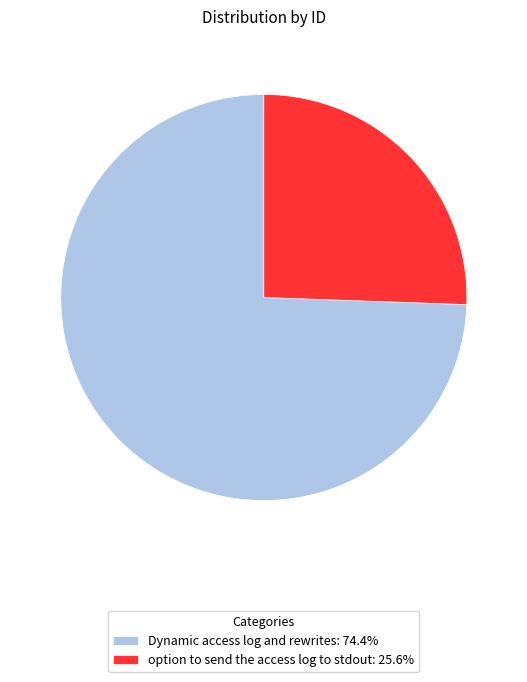

Does Dynamic access log and rewrites: 74.4% account for over 50% of the chart?

Yes